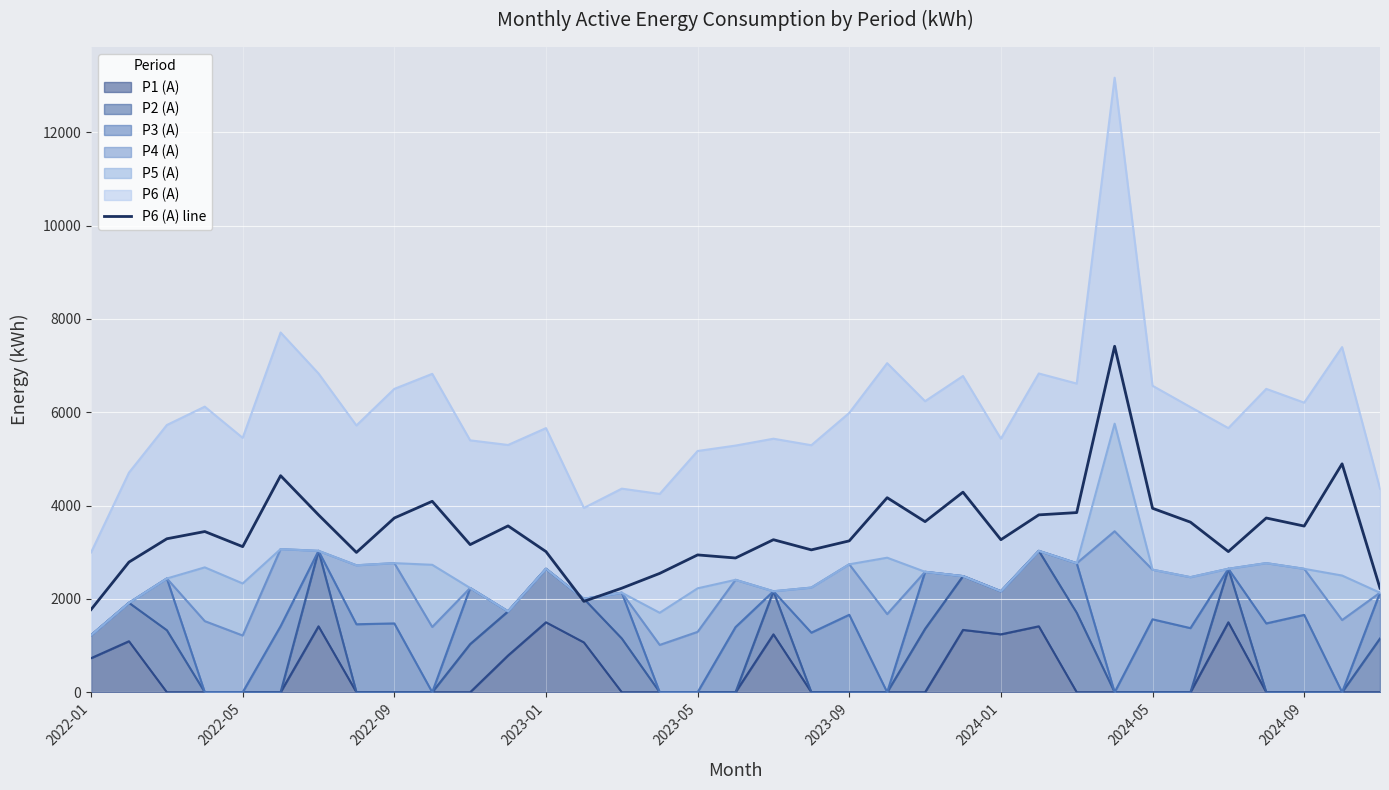

What is the sum of the values at 23 and 27?

11702